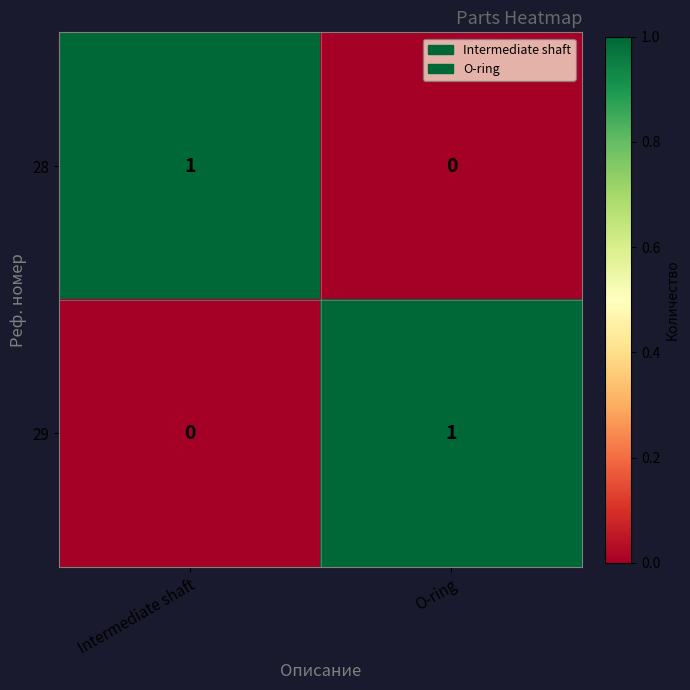

Is the value of 29 at Intermediate shaft greater than the value of 28 at Intermediate shaft?

No